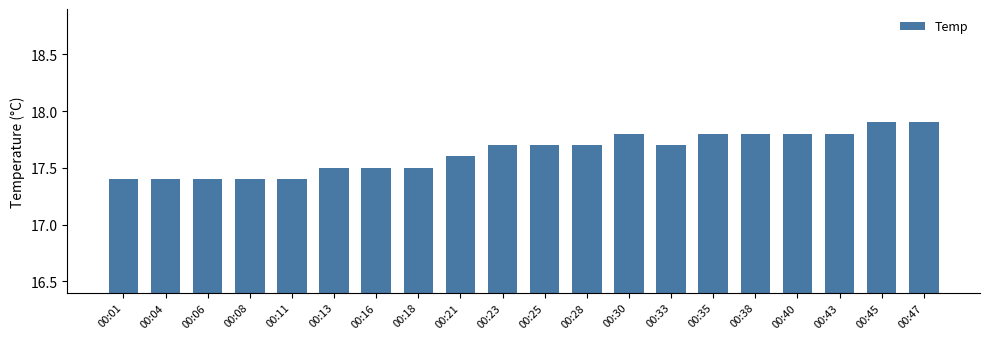

What is the value of the 14th bar from the left?

17.7